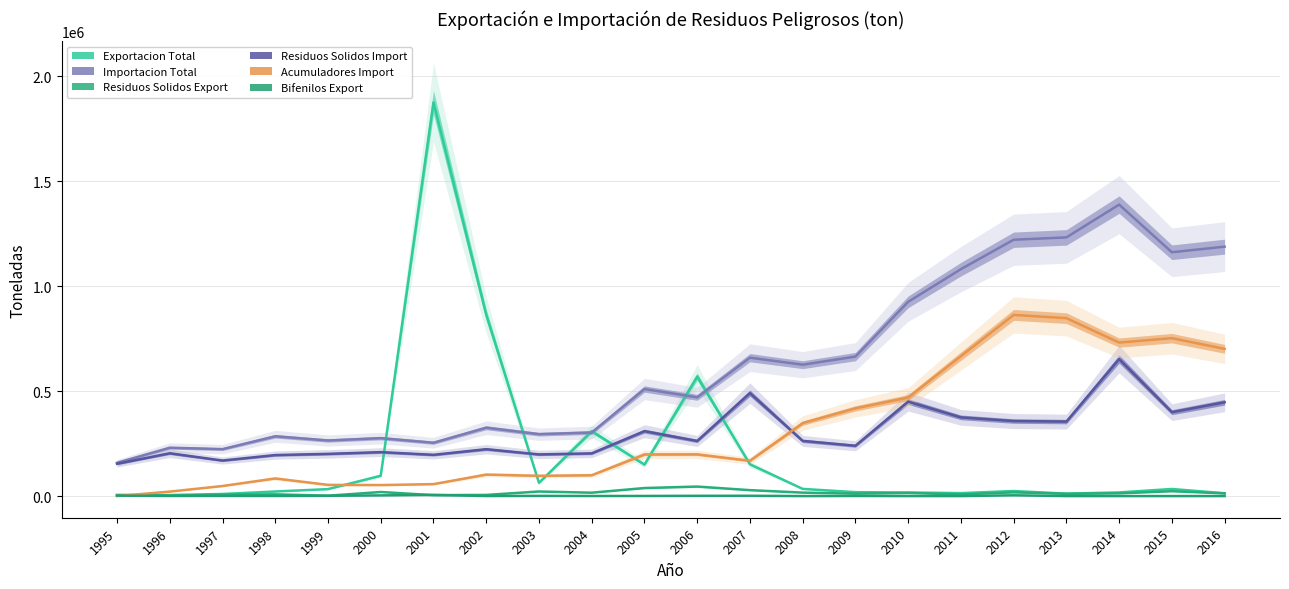

At 2005, list the series in order from largest to smallest.

Importacion Total, Residuos Solidos Import, Acumuladores Import, Exportacion Total, Residuos Solidos Export, Bifenilos Export